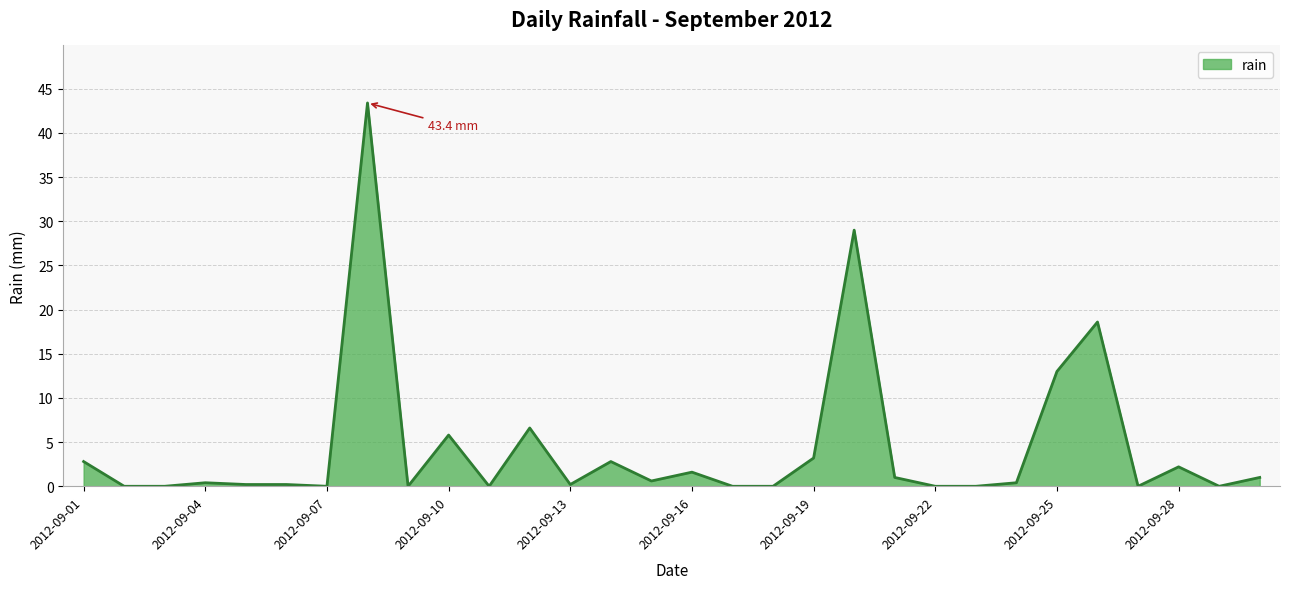

What is the greatest value displayed?

43.4